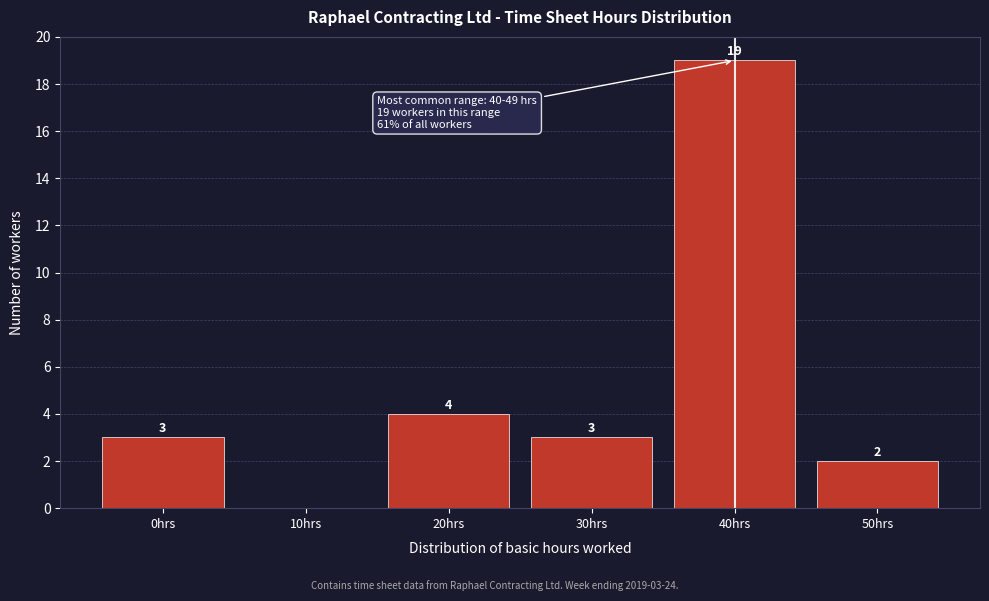

Reading right to left, list all the values displayed in this chart.

50hrs=2	40hrs=19	30hrs=3	20hrs=4	10hrs=0	0hrs=3